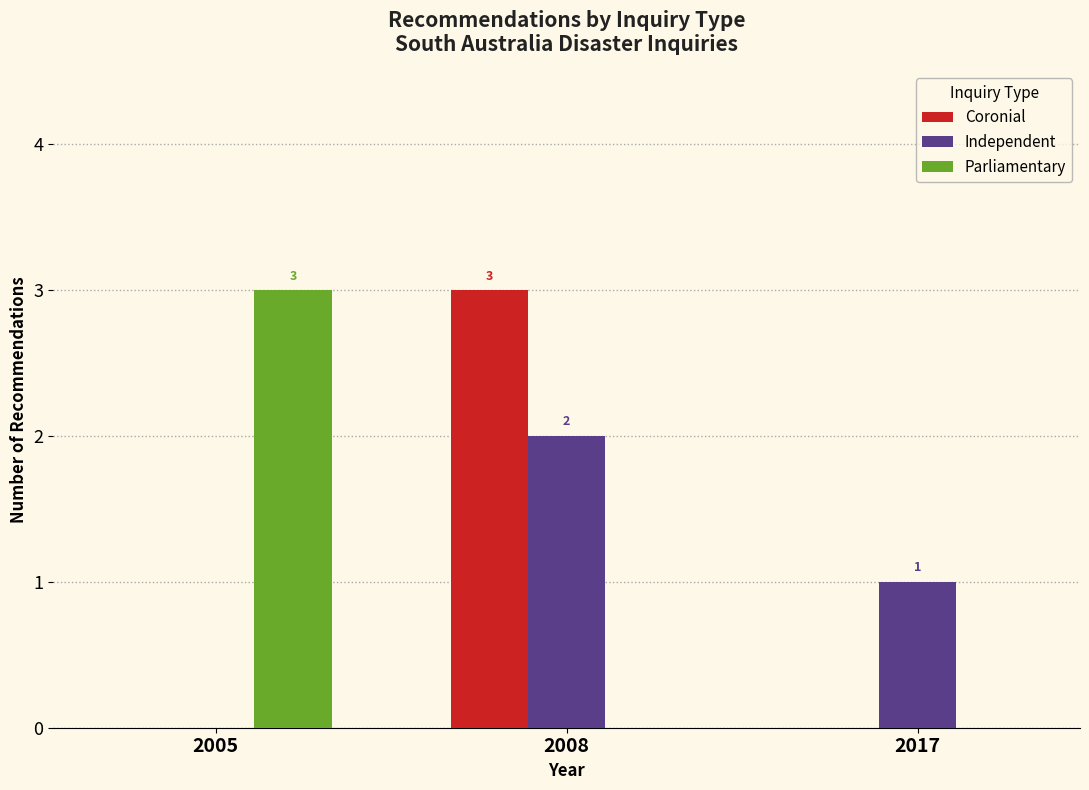

At which label does Parliamentary reach its peak?

2005